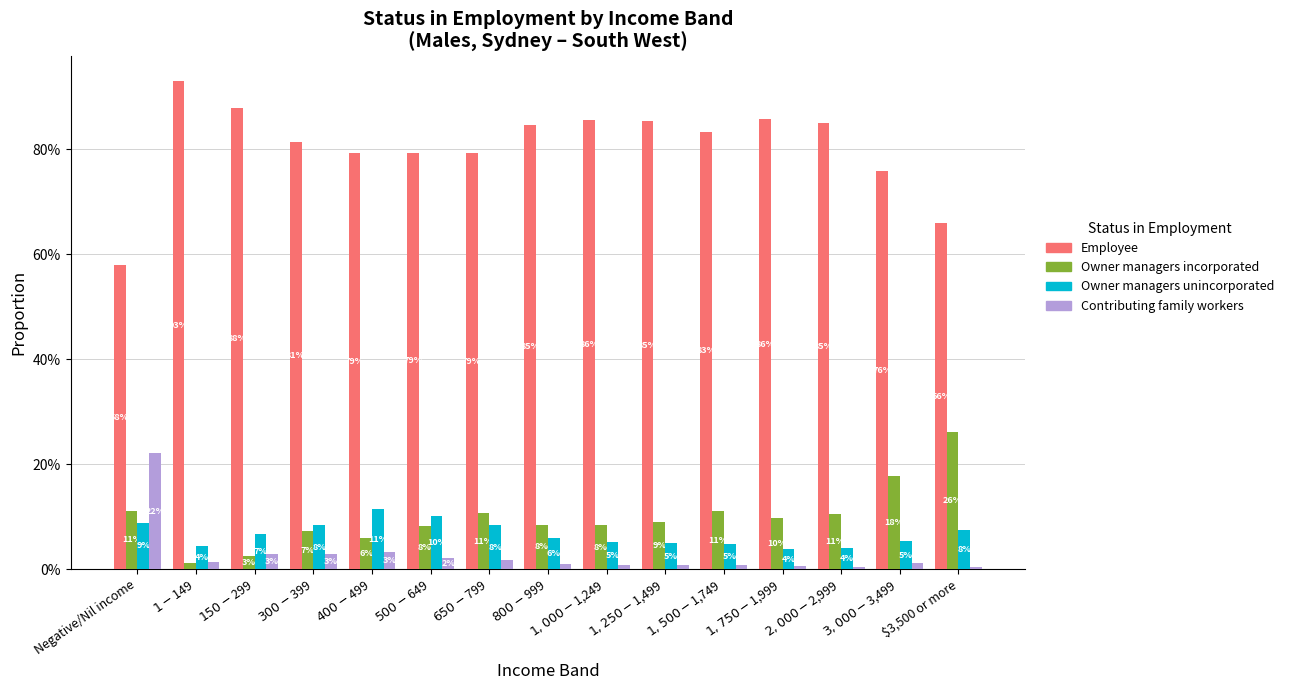

What is the label of the 4th bar from the left?

$300-$399